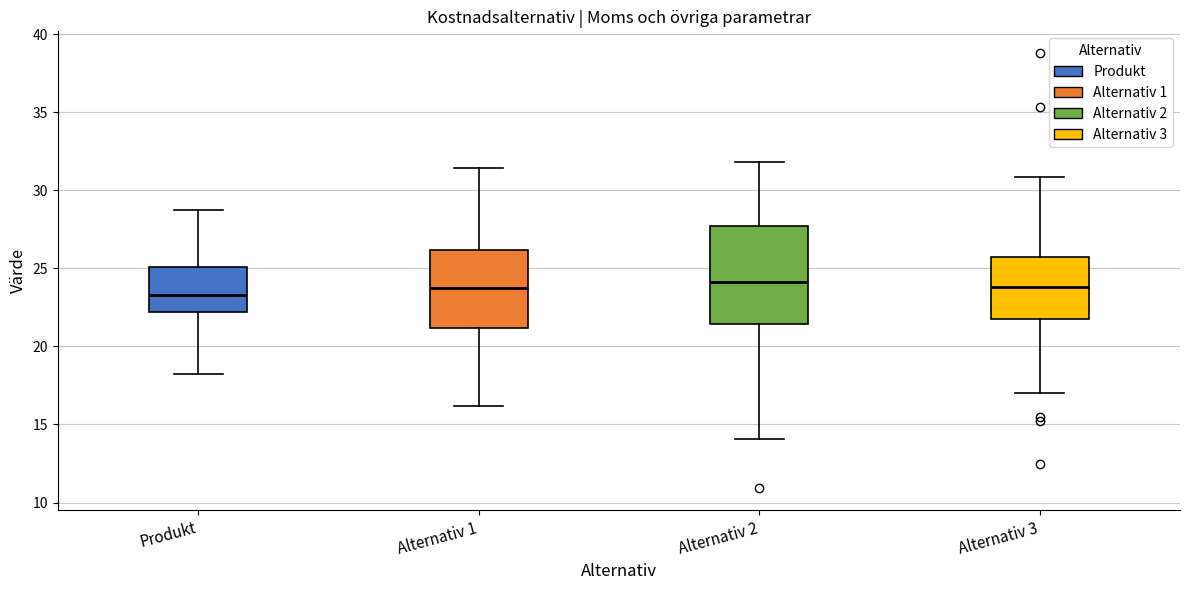

Where is the upper edge of the box for Alternativ 3 on the y-axis? The values are not printed on the chart, so give them approximately, as read against the axis.

25.5